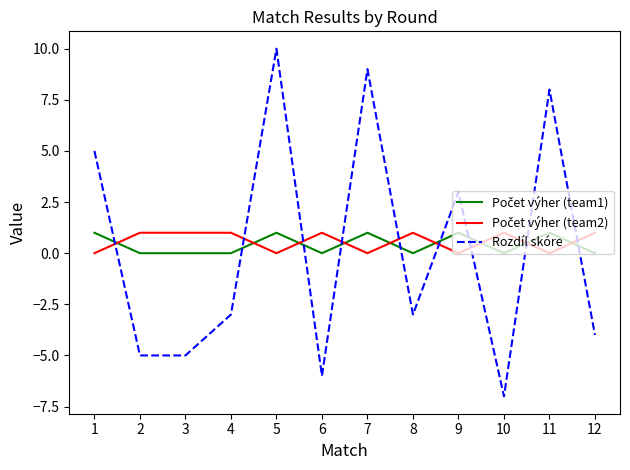

Read the Rozdíl skóre value at 7.

9